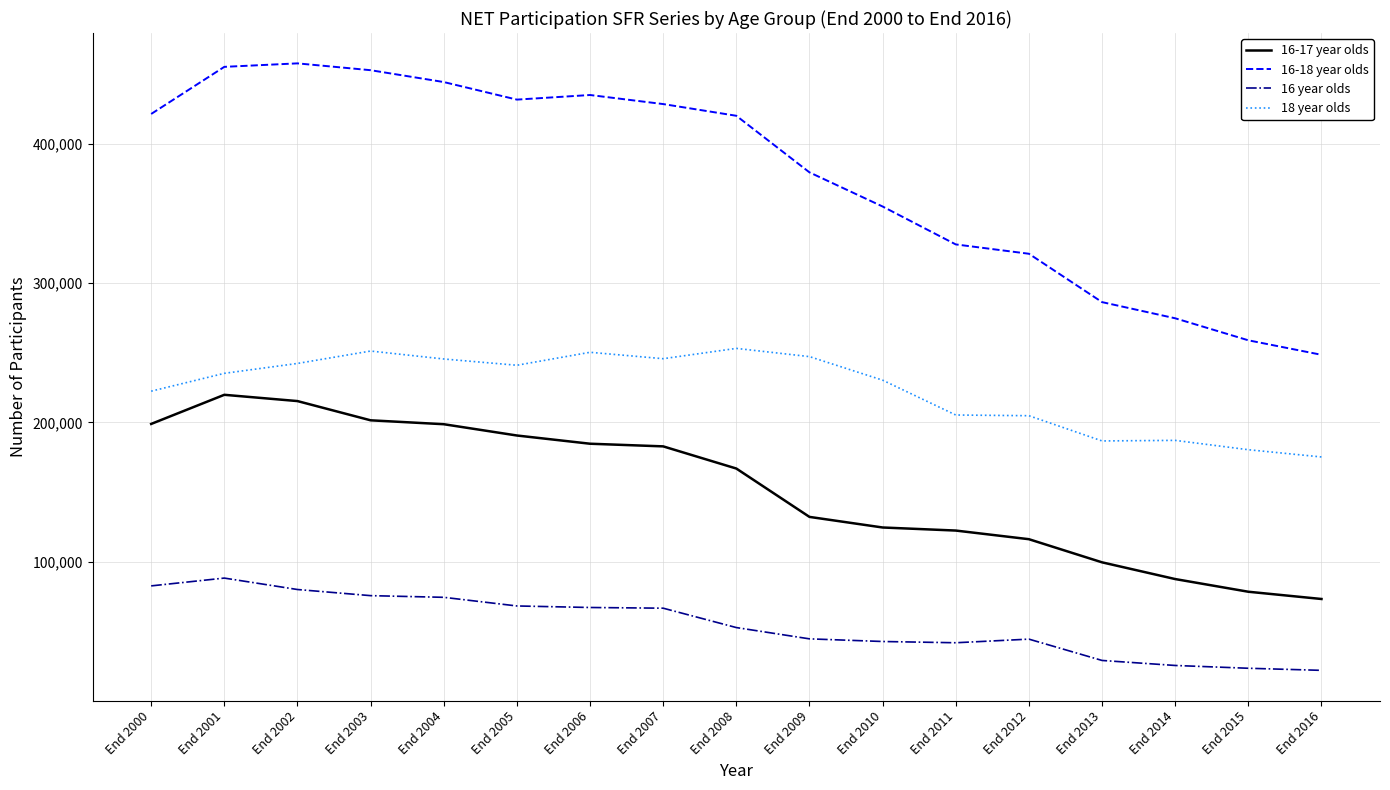

What are all the series names shown in the legend?

16-17 year olds, 16-18 year olds, 16 year olds, 18 year olds